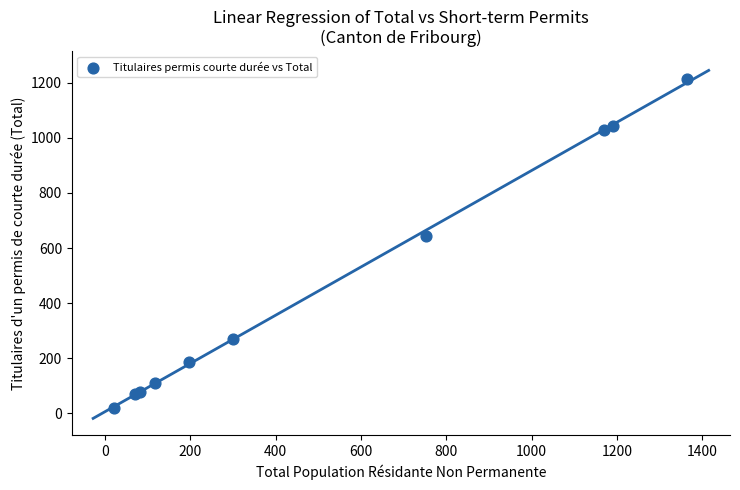

What Y value in the scatter plot is closest to 617?

645